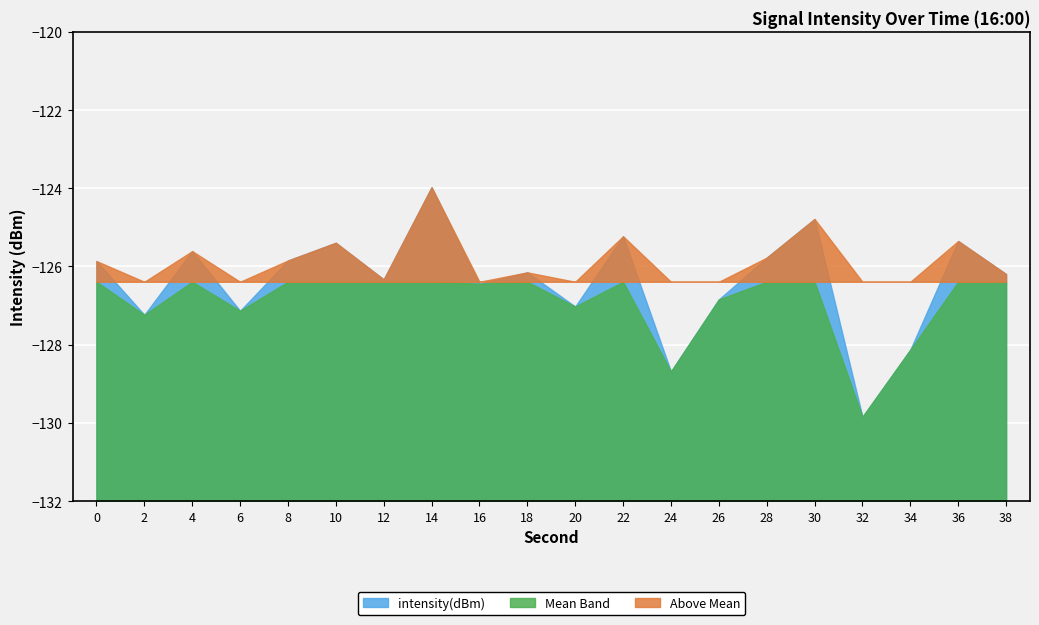

What is the sum of the values at 38 and 26?

-253.0